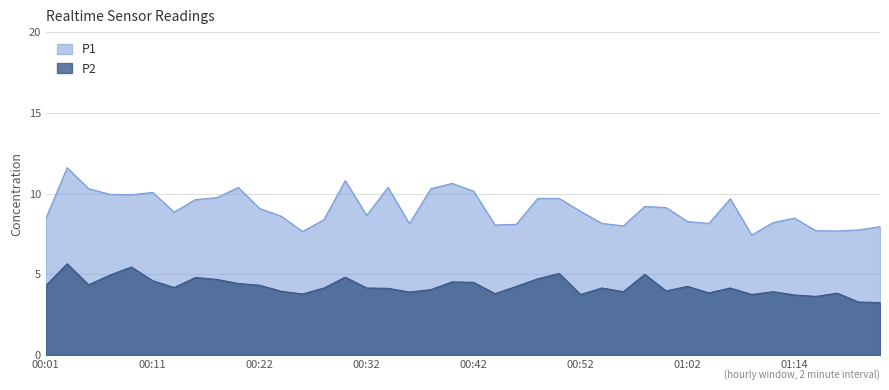

What is the lowest value of the P1 series?

7.4